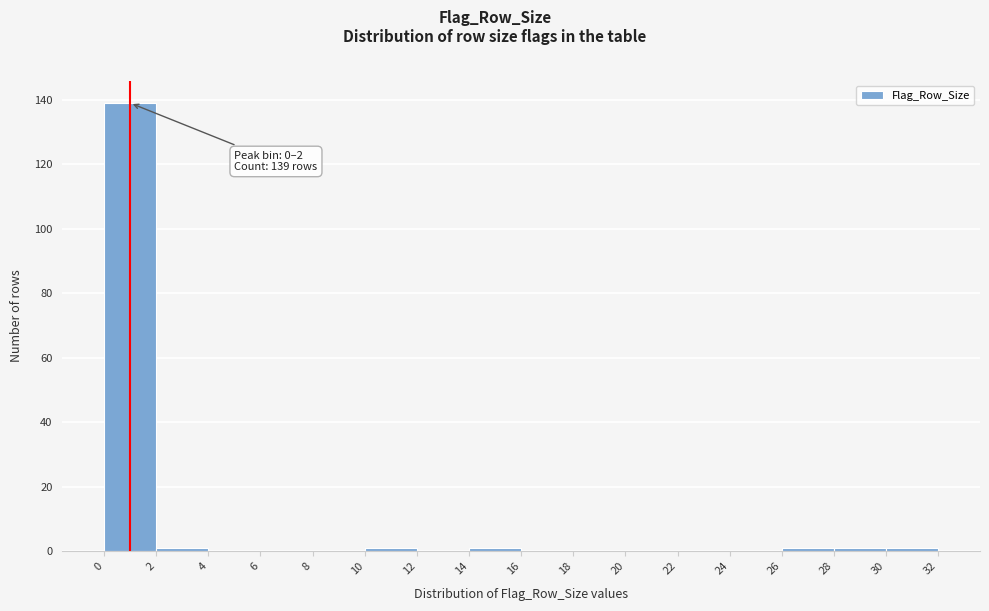

Over which range of the x-axis is the bar tallest?

0 to 2